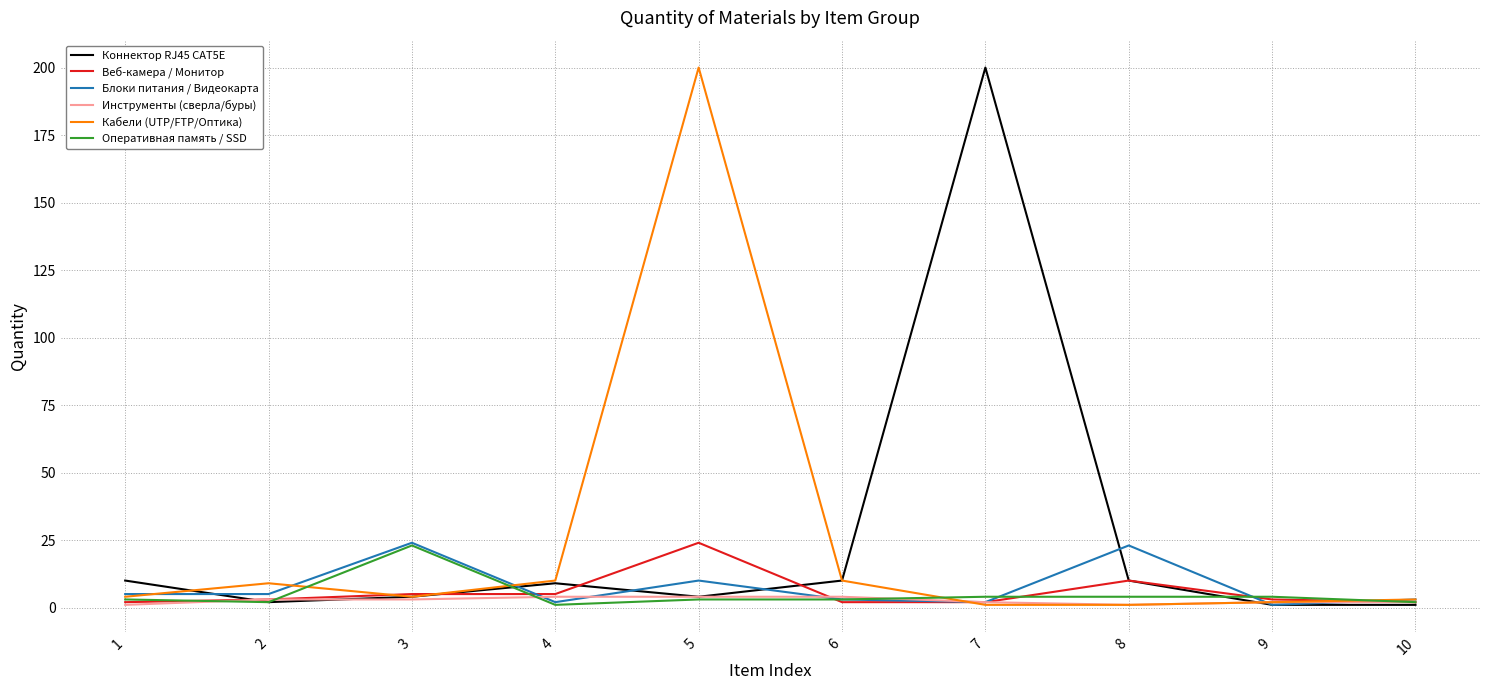

Reading left to right, extract all data points from this chart.

Коннектор RJ45 CAT5E: 1=10	2=2	3=4	4=9	5=4	6=10	7=200	8=10	9=1	10=1
Веб-камера / Монитор: 1=2	2=3	3=5	4=5	5=24	6=2	7=2	8=10	9=3	10=2
Блоки питания / Видеокарта: 1=5	2=5	3=24	4=2	5=10	6=3	7=2	8=23	9=1	10=3
Инструменты (сверла/буры): 1=1	2=3	3=3	4=4	5=4	6=4	7=2	8=1	9=2	10=2
Кабели (UTP/FTP/Оптика): 1=4	2=9	3=4	4=10	5=200	6=10	7=1	8=1	9=2	10=3
Оперативная память / SSD: 1=3	2=2	3=23	4=1	5=3	6=3	7=4	8=4	9=4	10=2